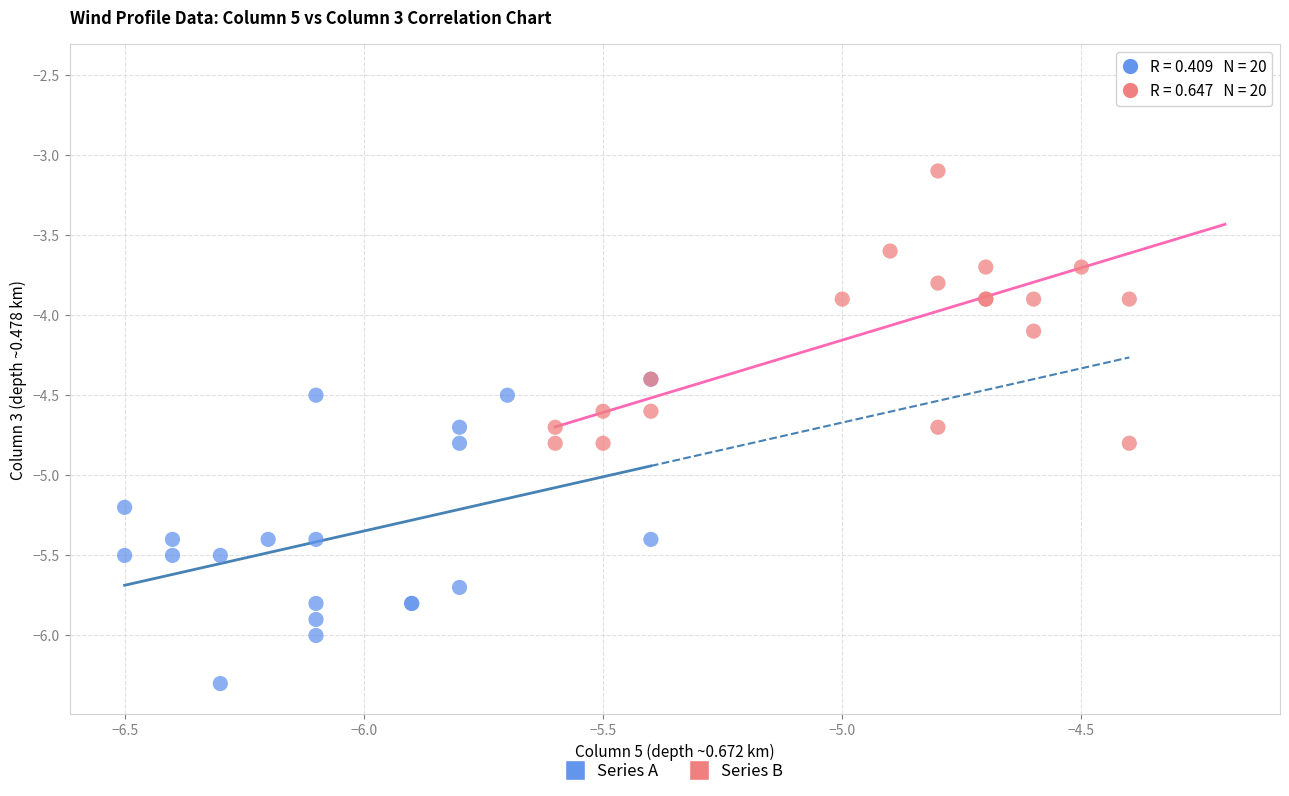

Which series has the largest Y range (max minus min)?

Series B